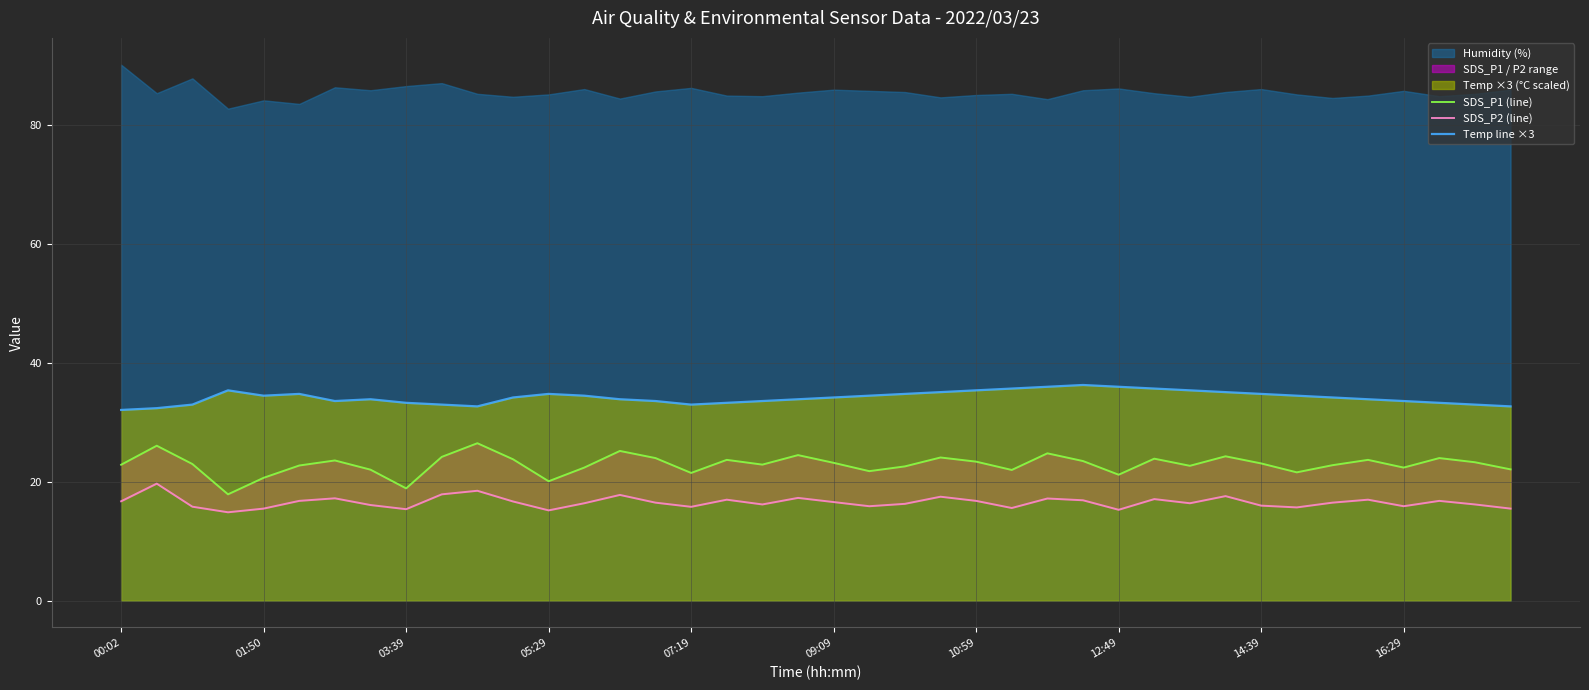

Is it true that Temp line ×3 equals 35.4 at 10:59?

True